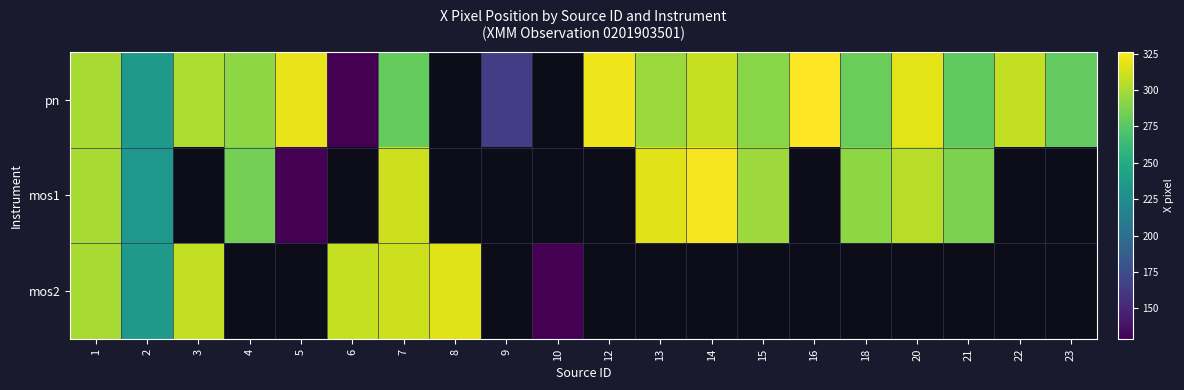

What is the difference between the maximum and minimum values in the pn series?

197.4